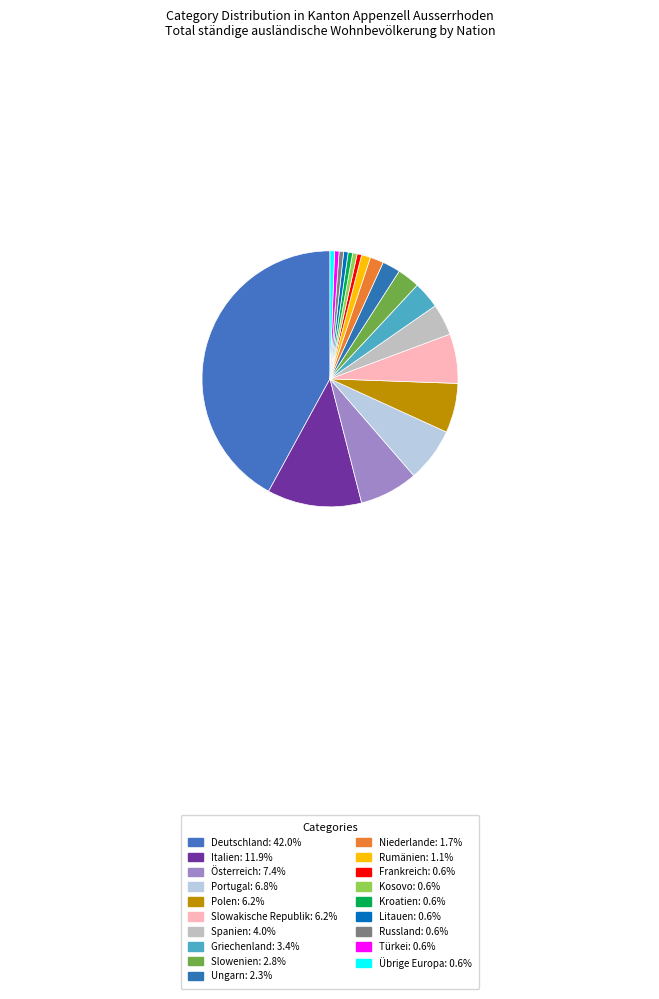

To the nearest percent, what is the average slice percentage?

5%